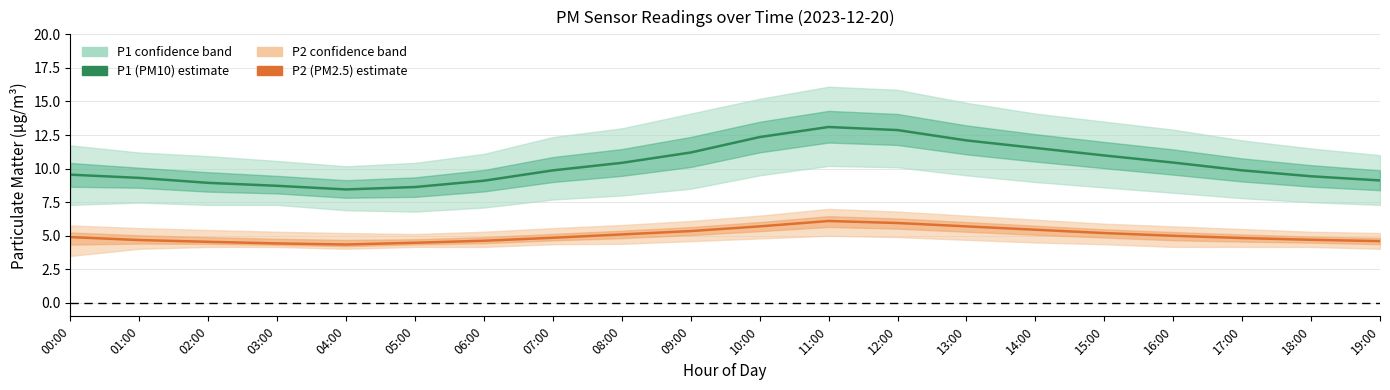

Between 16:00 and 19:00, which series saw the biggest shift?

P1 (PM10)